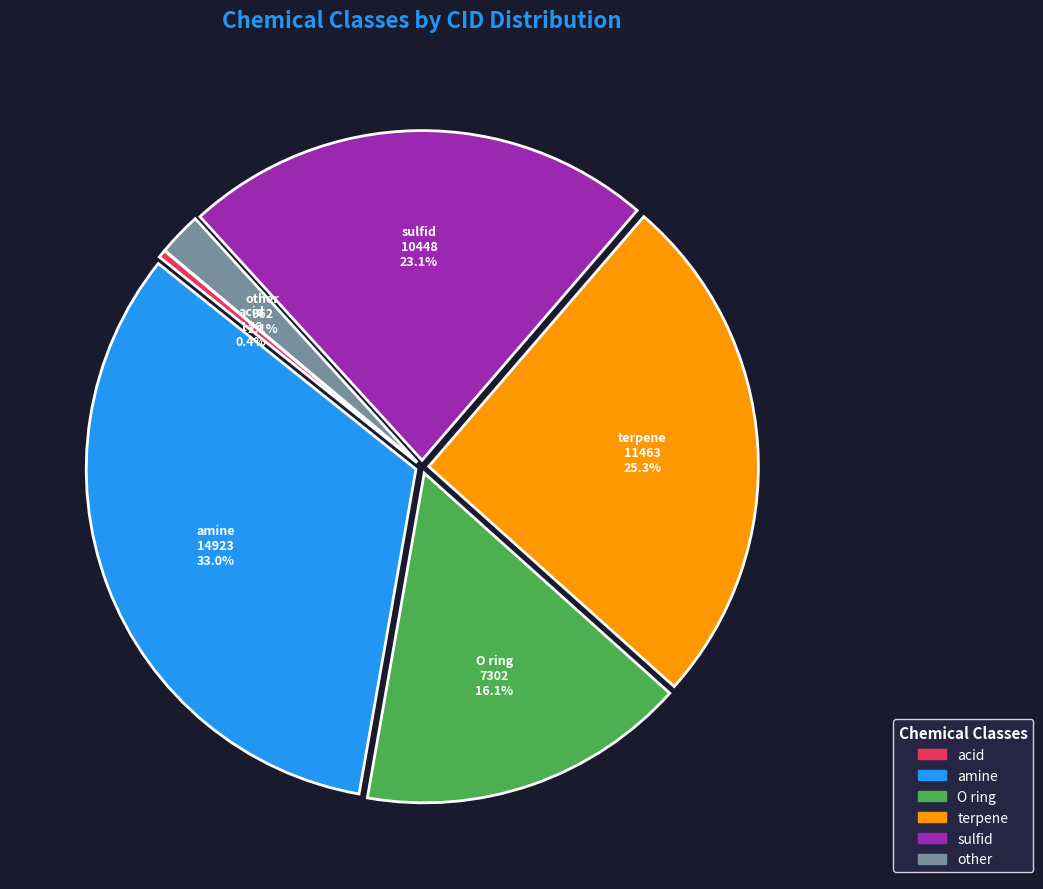

True or false: amine accounts for 33% of the total.

True